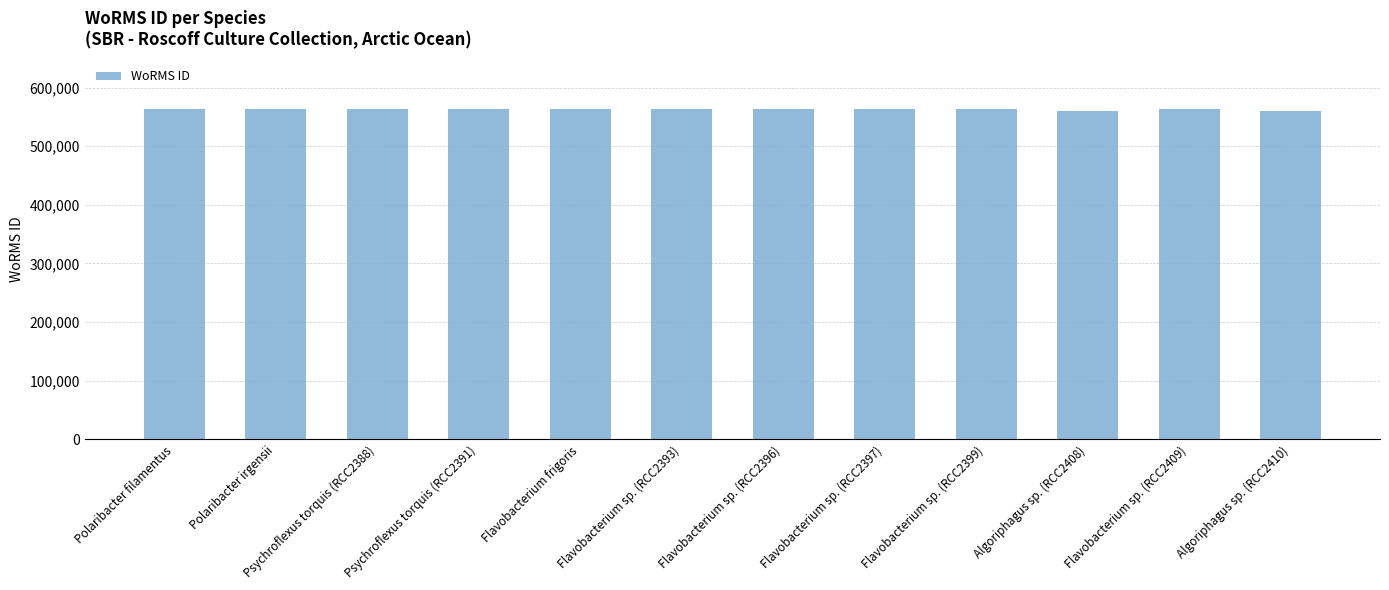

What is the maximum value shown in the chart?

564025